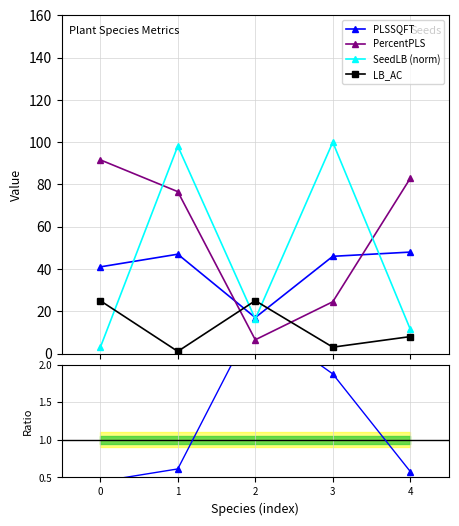

Which category has the highest value in the SeedLB (norm) series?

3